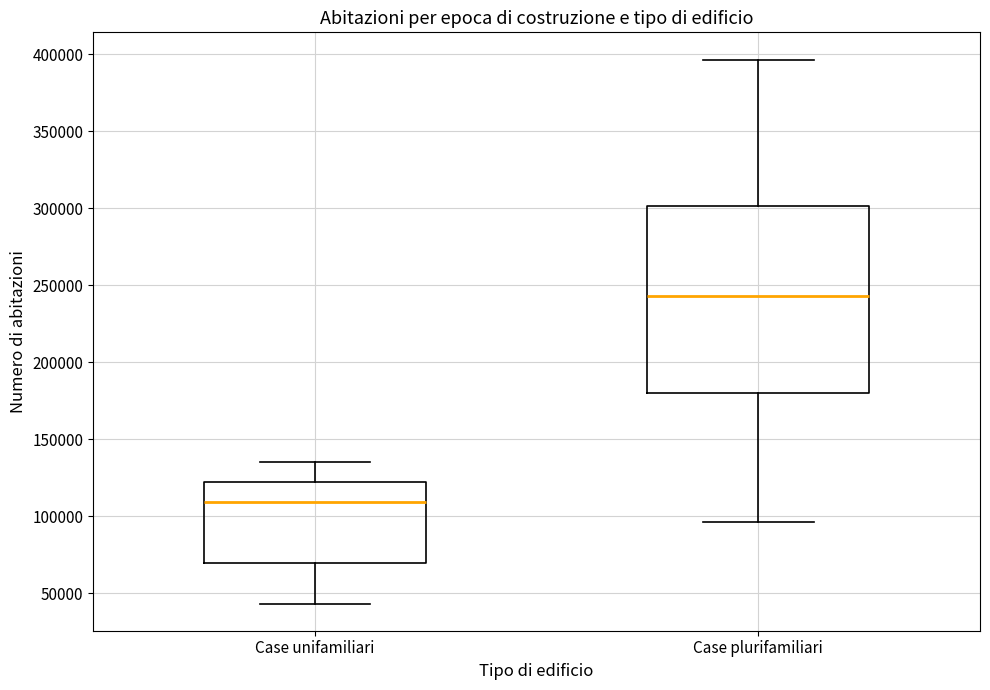

Comparing the boxes themselves (not the whiskers), which one is the tallest?

Case plurifamiliari